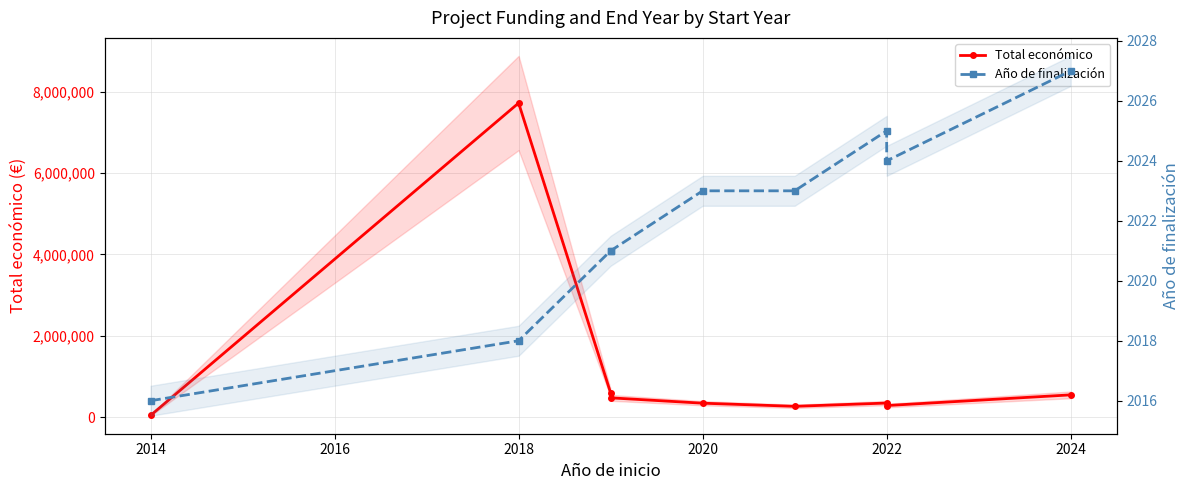

Where is Total económico nearest to the value 3882705?

2016